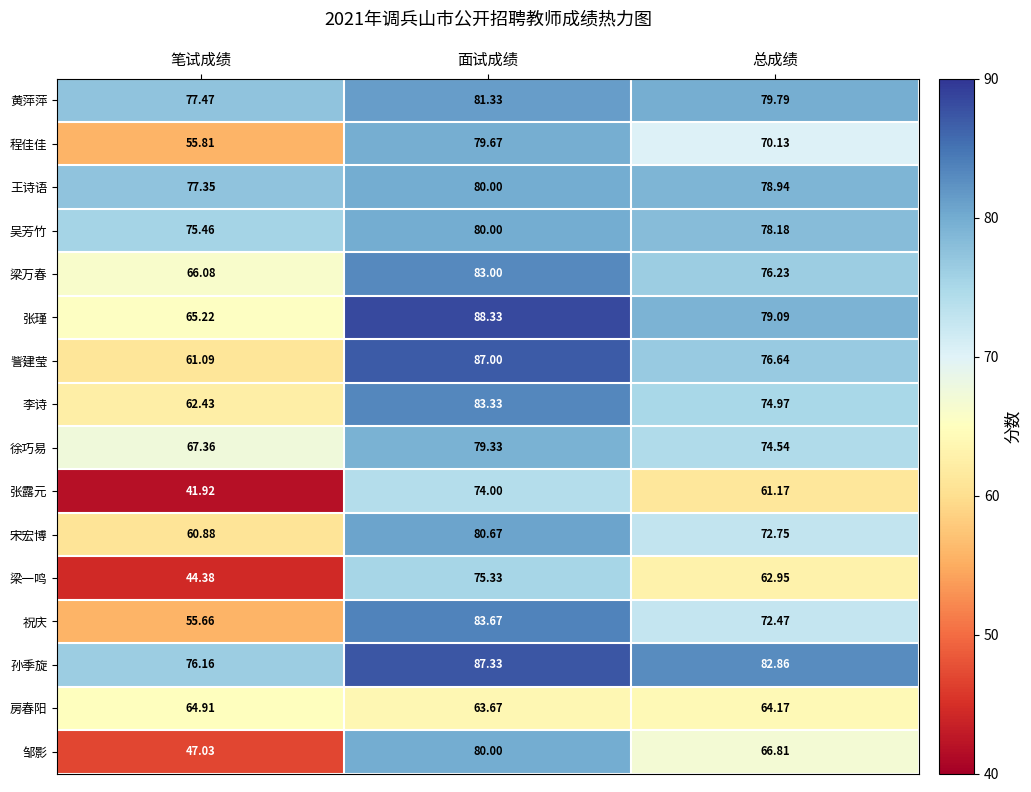

Rank the categories by 邹影 value from highest to lowest.

面试成绩, 总成绩, 笔试成绩